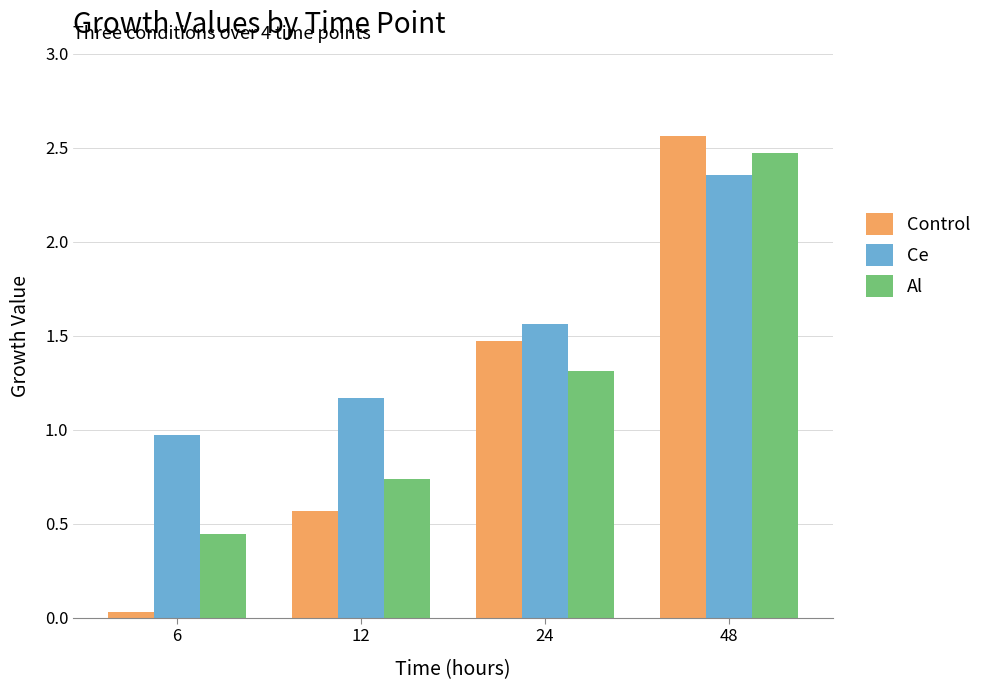

How many bars are there in total?

12